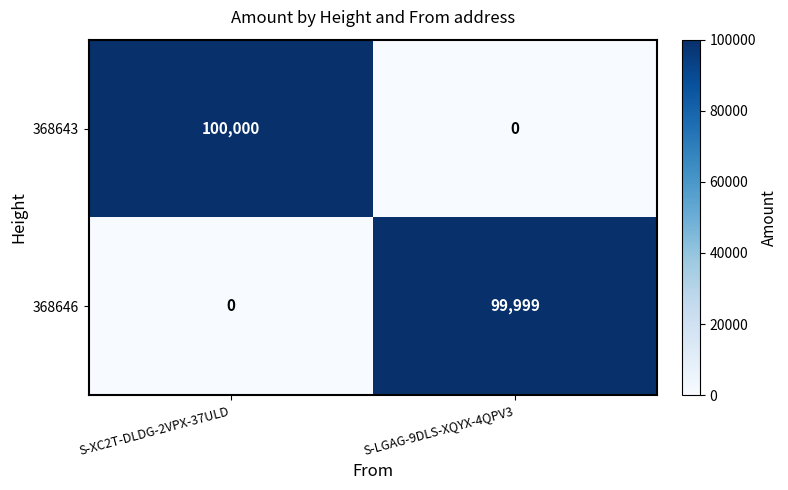

Read the 368643 value at S-XC2T-DLDG-2VPX-37ULD.

100000